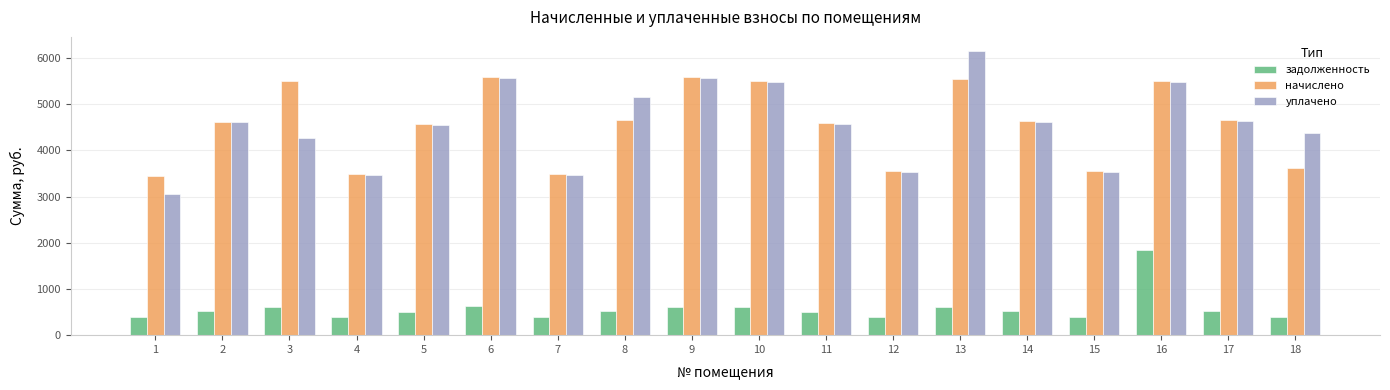

Rank the series at 8 from highest to lowest value.

уплачено, начислено, задолженность